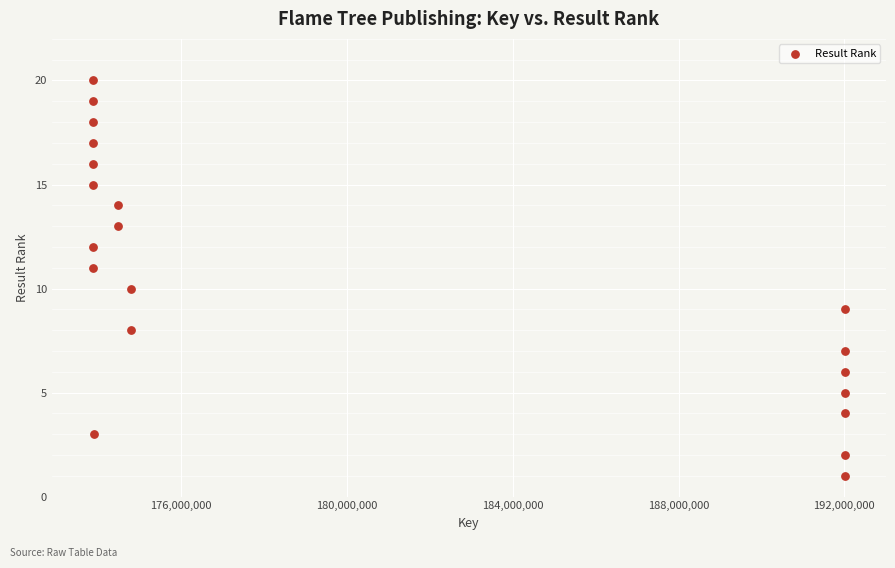

What is the range of Y values (max minus min)?

19